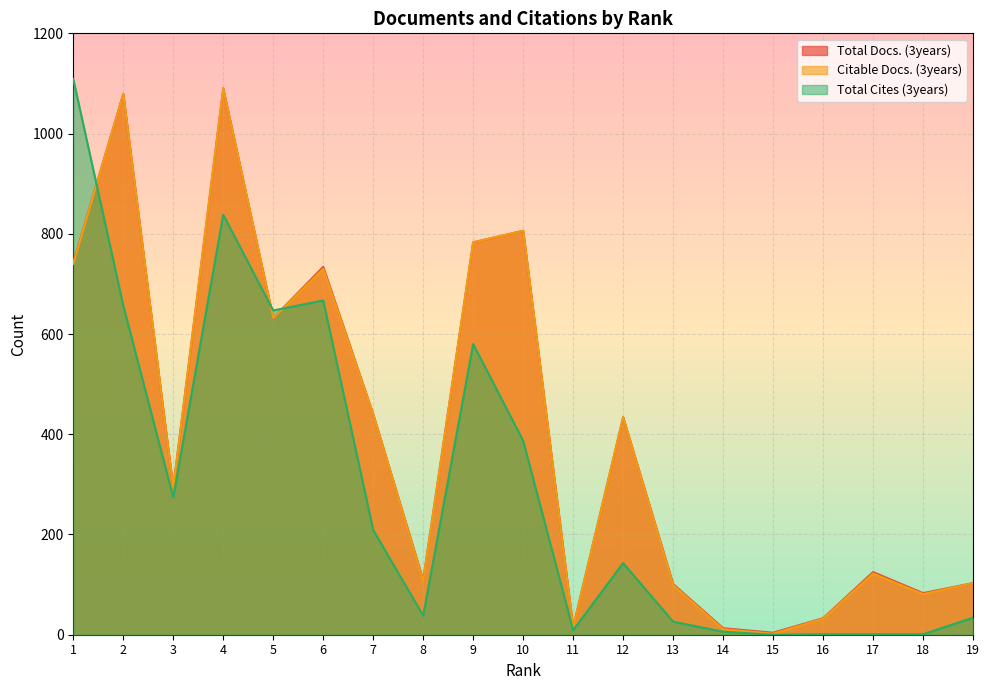

Reading right to left, transcribe all the data shown in this chart.

Total Docs. (3years): 19=103	18=83	17=125	16=33	15=4	14=13	13=101	12=434	11=15	10=806	9=783	8=109	7=440	6=734	5=632	4=1090	3=293	2=1079	1=742
Citable Docs. (3years): 19=103	18=81	17=122	16=32	15=2	14=11	13=99	12=434	11=14	10=806	9=783	8=107	7=440	6=730	5=632	4=1090	3=293	2=1079	1=740
Total Cites (3years): 19=34	18=1	17=1	16=1	15=0	14=6	13=26	12=143	11=9	10=387	9=580	8=38	7=209	6=667	5=647	4=838	3=274	2=657	1=1109